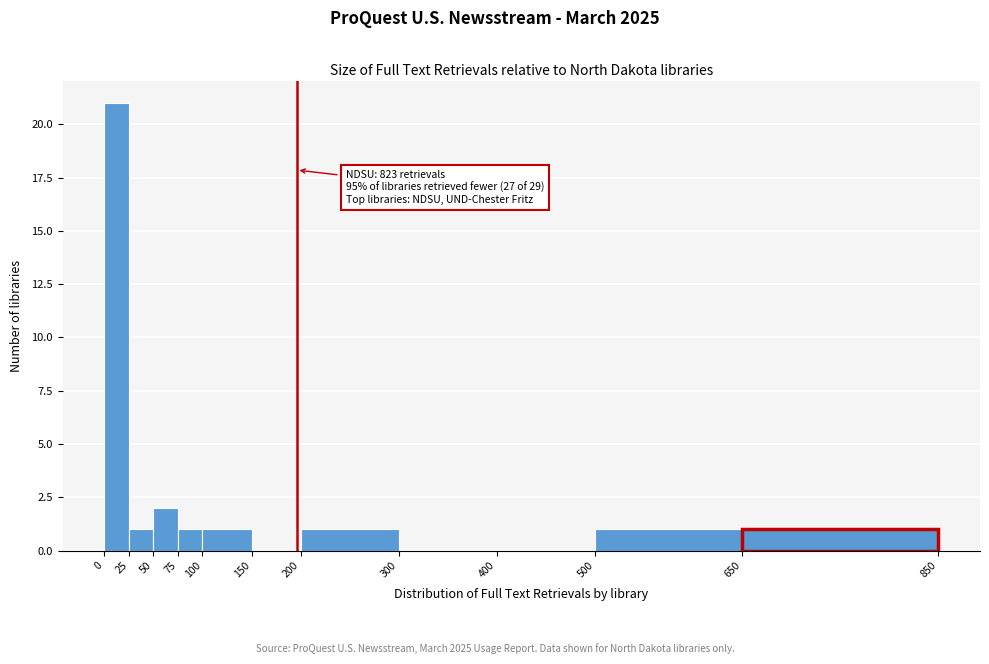

Which range on the x-axis has the tallest bar?

0 to 25